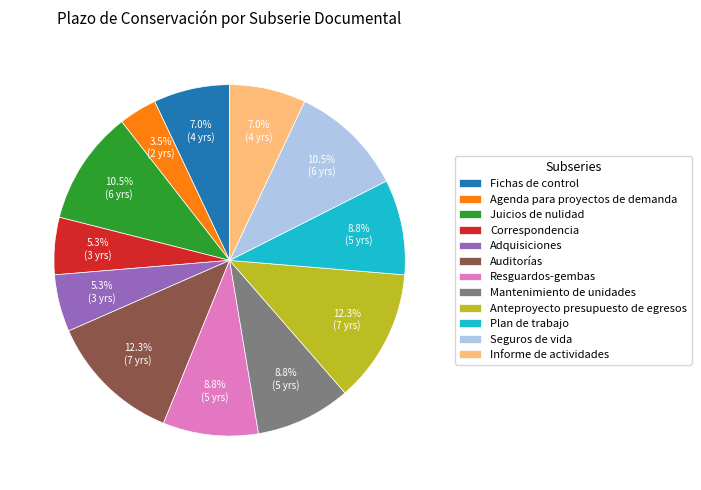

How many slices are in this pie chart?

12